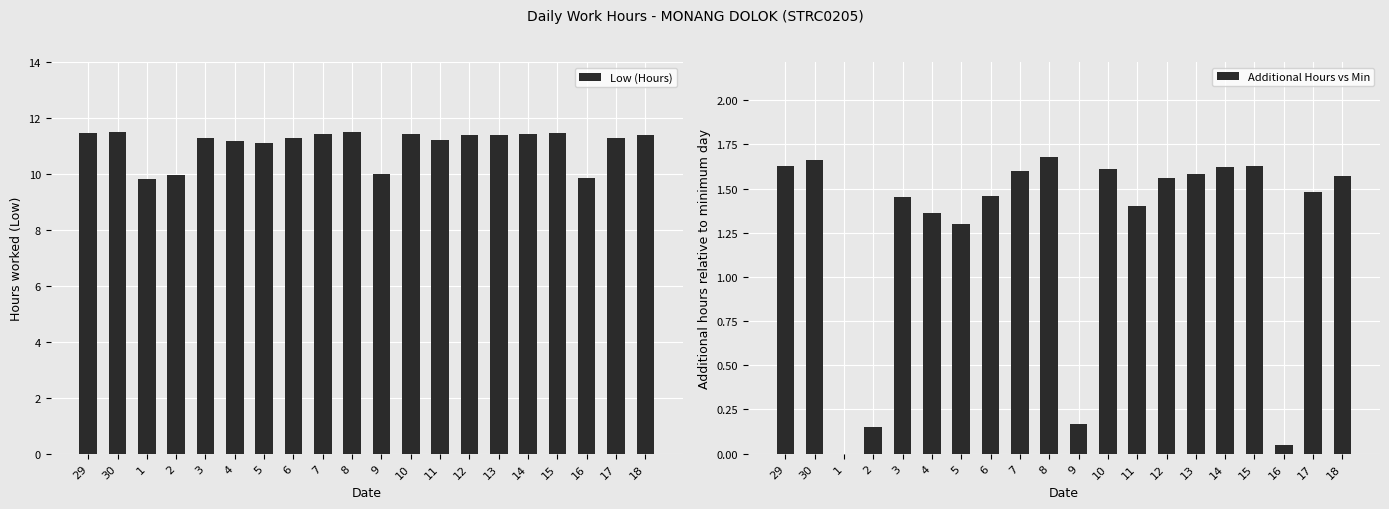

What is the label of the 19th bar from the right?

30